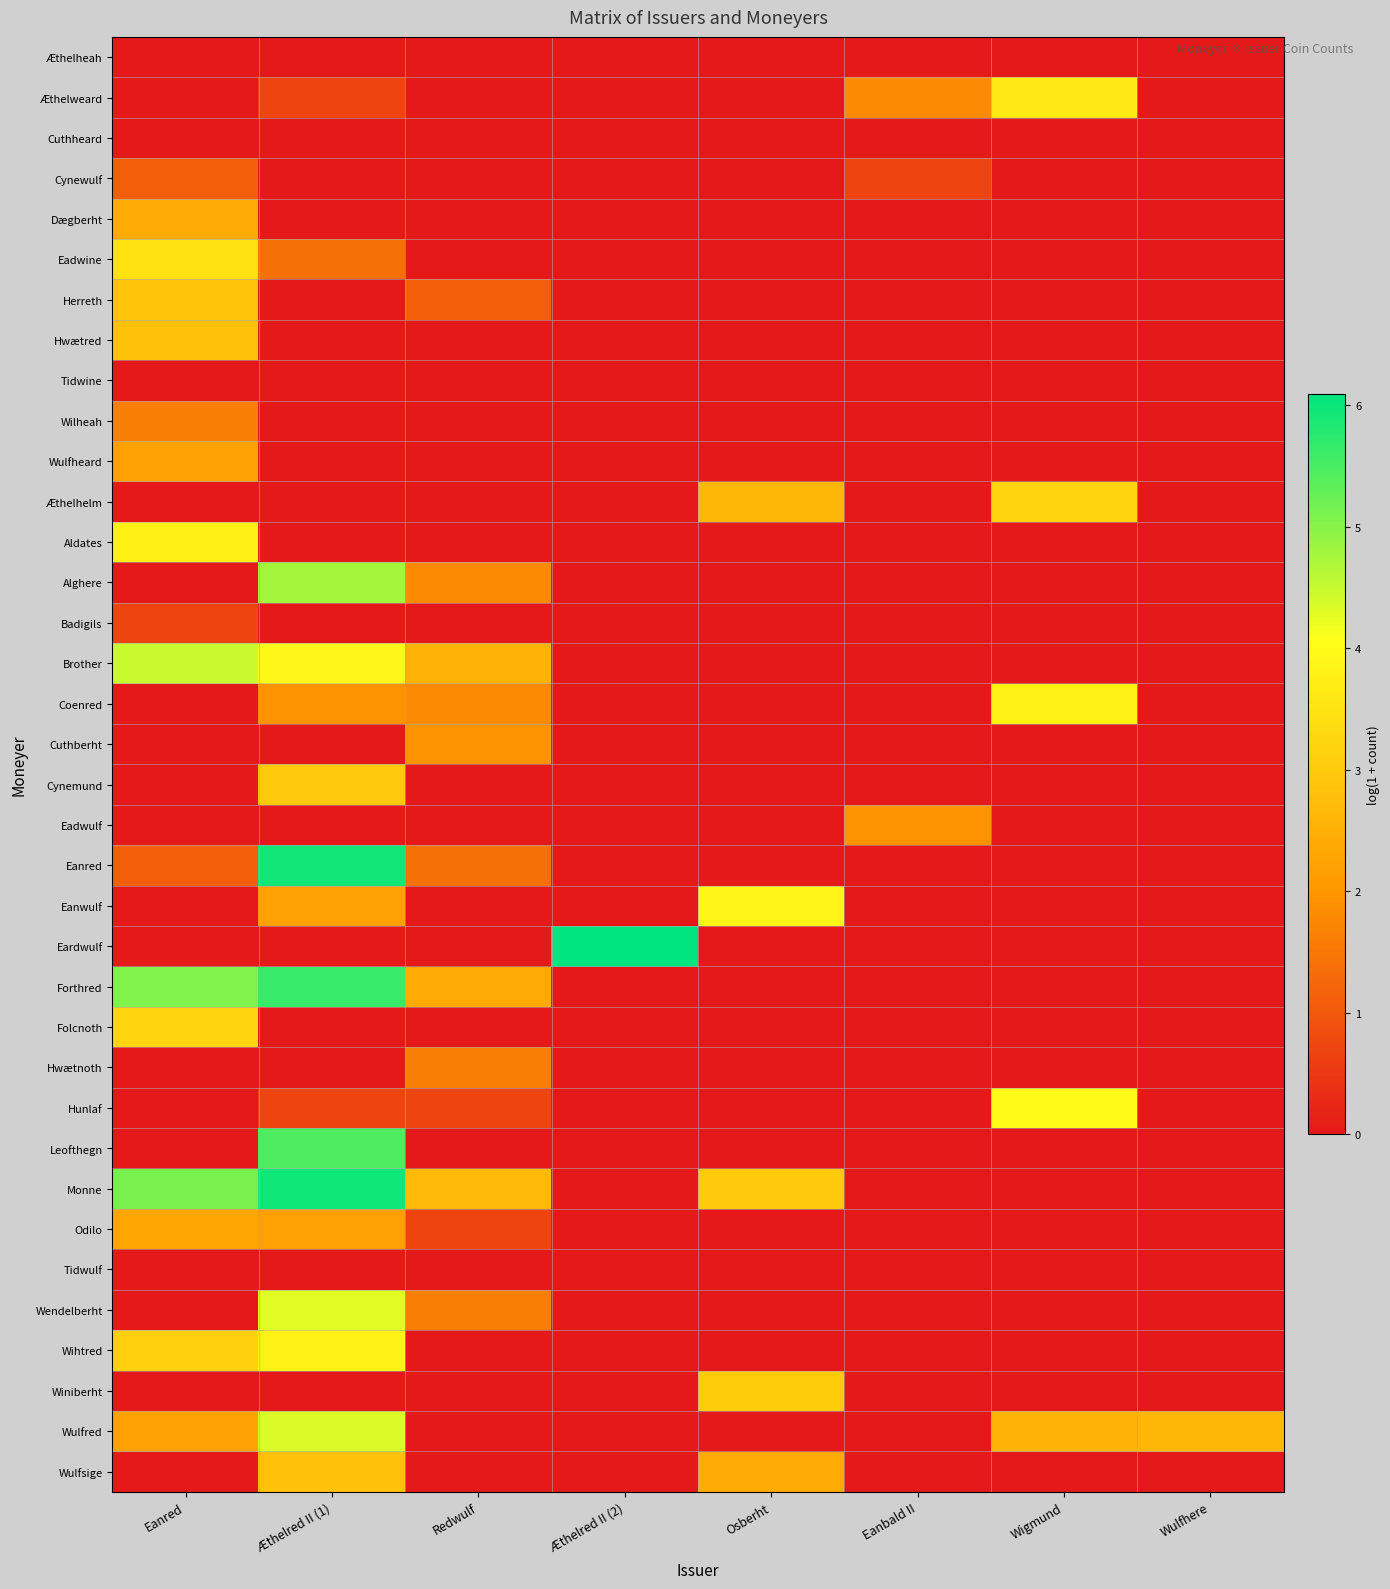

Reading left to right, list all the values displayed in this chart.

Æthelheah: Eanred=0.0	Æthelred II (1)=0.0	Redwulf=0.0	Æthelred II (2)=0.0	Osberht=0.0	Eanbald II=0.0	Wigmund=0.0	Wulfhere=0.0
Æthelweard: Eanred=0.0	Æthelred II (1)=0.7	Redwulf=0.0	Æthelred II (2)=0.0	Osberht=0.0	Eanbald II=1.8	Wigmund=3.6	Wulfhere=0.0
Cuthheard: Eanred=0.0	Æthelred II (1)=0.0	Redwulf=0.0	Æthelred II (2)=0.0	Osberht=0.0	Eanbald II=0.0	Wigmund=0.0	Wulfhere=0.0
Cynewulf: Eanred=1.1	Æthelred II (1)=0.0	Redwulf=0.0	Æthelred II (2)=0.0	Osberht=0.0	Eanbald II=0.7	Wigmund=0.0	Wulfhere=0.0
Dægberht: Eanred=2.4	Æthelred II (1)=0.0	Redwulf=0.0	Æthelred II (2)=0.0	Osberht=0.0	Eanbald II=0.0	Wigmund=0.0	Wulfhere=0.0
Eadwine: Eanred=3.5	Æthelred II (1)=1.4	Redwulf=0.0	Æthelred II (2)=0.0	Osberht=0.0	Eanbald II=0.0	Wigmund=0.0	Wulfhere=0.0
Herreth: Eanred=2.9	Æthelred II (1)=0.0	Redwulf=1.1	Æthelred II (2)=0.0	Osberht=0.0	Eanbald II=0.0	Wigmund=0.0	Wulfhere=0.0
Hwætred: Eanred=2.8	Æthelred II (1)=0.0	Redwulf=0.0	Æthelred II (2)=0.0	Osberht=0.0	Eanbald II=0.0	Wigmund=0.0	Wulfhere=0.0
Tidwine: Eanred=0.0	Æthelred II (1)=0.0	Redwulf=0.0	Æthelred II (2)=0.0	Osberht=0.0	Eanbald II=0.0	Wigmund=0.0	Wulfhere=0.0
Wilheah: Eanred=1.6	Æthelred II (1)=0.0	Redwulf=0.0	Æthelred II (2)=0.0	Osberht=0.0	Eanbald II=0.0	Wigmund=0.0	Wulfhere=0.0
Wulfheard: Eanred=2.2	Æthelred II (1)=0.0	Redwulf=0.0	Æthelred II (2)=0.0	Osberht=0.0	Eanbald II=0.0	Wigmund=0.0	Wulfhere=0.0
Æthelhelm: Eanred=0.0	Æthelred II (1)=0.0	Redwulf=0.0	Æthelred II (2)=0.0	Osberht=2.6	Eanbald II=0.0	Wigmund=3.2	Wulfhere=0.0
Aldates: Eanred=3.8	Æthelred II (1)=0.0	Redwulf=0.0	Æthelred II (2)=0.0	Osberht=0.0	Eanbald II=0.0	Wigmund=0.0	Wulfhere=0.0
Alghere: Eanred=0.0	Æthelred II (1)=4.8	Redwulf=1.8	Æthelred II (2)=0.0	Osberht=0.0	Eanbald II=0.0	Wigmund=0.0	Wulfhere=0.0
Badigils: Eanred=0.7	Æthelred II (1)=0.0	Redwulf=0.0	Æthelred II (2)=0.0	Osberht=0.0	Eanbald II=0.0	Wigmund=0.0	Wulfhere=0.0
Brother: Eanred=4.5	Æthelred II (1)=3.9	Redwulf=2.6	Æthelred II (2)=0.0	Osberht=0.0	Eanbald II=0.0	Wigmund=0.0	Wulfhere=0.0
Coenred: Eanred=0.0	Æthelred II (1)=1.9	Redwulf=1.8	Æthelred II (2)=0.0	Osberht=0.0	Eanbald II=0.0	Wigmund=3.8	Wulfhere=0.0
Cuthberht: Eanred=0.0	Æthelred II (1)=0.0	Redwulf=1.9	Æthelred II (2)=0.0	Osberht=0.0	Eanbald II=0.0	Wigmund=0.0	Wulfhere=0.0
Cynemund: Eanred=0.0	Æthelred II (1)=3.0	Redwulf=0.0	Æthelred II (2)=0.0	Osberht=0.0	Eanbald II=0.0	Wigmund=0.0	Wulfhere=0.0
Eadwulf: Eanred=0.0	Æthelred II (1)=0.0	Redwulf=0.0	Æthelred II (2)=0.0	Osberht=0.0	Eanbald II=1.9	Wigmund=0.0	Wulfhere=0.0
Eanred: Eanred=1.1	Æthelred II (1)=5.9	Redwulf=1.4	Æthelred II (2)=0.0	Osberht=0.0	Eanbald II=0.0	Wigmund=0.0	Wulfhere=0.0
Eanwulf: Eanred=0.0	Æthelred II (1)=2.2	Redwulf=0.0	Æthelred II (2)=0.0	Osberht=3.9	Eanbald II=0.0	Wigmund=0.0	Wulfhere=0.0
Eardwulf: Eanred=0.0	Æthelred II (1)=0.0	Redwulf=0.0	Æthelred II (2)=6.1	Osberht=0.0	Eanbald II=0.0	Wigmund=0.0	Wulfhere=0.0
Forthred: Eanred=5.1	Æthelred II (1)=5.6	Redwulf=2.4	Æthelred II (2)=0.0	Osberht=0.0	Eanbald II=0.0	Wigmund=0.0	Wulfhere=0.0
Folcnoth: Eanred=3.2	Æthelred II (1)=0.0	Redwulf=0.0	Æthelred II (2)=0.0	Osberht=0.0	Eanbald II=0.0	Wigmund=0.0	Wulfhere=0.0
Hwætnoth: Eanred=0.0	Æthelred II (1)=0.0	Redwulf=1.6	Æthelred II (2)=0.0	Osberht=0.0	Eanbald II=0.0	Wigmund=0.0	Wulfhere=0.0
Hunlaf: Eanred=0.0	Æthelred II (1)=0.7	Redwulf=0.7	Æthelred II (2)=0.0	Osberht=0.0	Eanbald II=0.0	Wigmund=4.0	Wulfhere=0.0
Leofthegn: Eanred=0.0	Æthelred II (1)=5.5	Redwulf=0.0	Æthelred II (2)=0.0	Osberht=0.0	Eanbald II=0.0	Wigmund=0.0	Wulfhere=0.0
Monne: Eanred=5.1	Æthelred II (1)=6.0	Redwulf=2.7	Æthelred II (2)=0.0	Osberht=3.0	Eanbald II=0.0	Wigmund=0.0	Wulfhere=0.0
Odilo: Eanred=2.3	Æthelred II (1)=2.2	Redwulf=0.7	Æthelred II (2)=0.0	Osberht=0.0	Eanbald II=0.0	Wigmund=0.0	Wulfhere=0.0
Tidwulf: Eanred=0.0	Æthelred II (1)=0.0	Redwulf=0.0	Æthelred II (2)=0.0	Osberht=0.0	Eanbald II=0.0	Wigmund=0.0	Wulfhere=0.0
Wendelberht: Eanred=0.0	Æthelred II (1)=4.3	Redwulf=1.6	Æthelred II (2)=0.0	Osberht=0.0	Eanbald II=0.0	Wigmund=0.0	Wulfhere=0.0
Wihtred: Eanred=3.1	Æthelred II (1)=3.8	Redwulf=0.0	Æthelred II (2)=0.0	Osberht=0.0	Eanbald II=0.0	Wigmund=0.0	Wulfhere=0.0
Winiberht: Eanred=0.0	Æthelred II (1)=0.0	Redwulf=0.0	Æthelred II (2)=0.0	Osberht=3.0	Eanbald II=0.0	Wigmund=0.0	Wulfhere=0.0
Wulfred: Eanred=2.2	Æthelred II (1)=4.3	Redwulf=0.0	Æthelred II (2)=0.0	Osberht=0.0	Eanbald II=0.0	Wigmund=2.6	Wulfhere=2.6
Wulfsige: Eanred=0.0	Æthelred II (1)=2.8	Redwulf=0.0	Æthelred II (2)=0.0	Osberht=2.4	Eanbald II=0.0	Wigmund=0.0	Wulfhere=0.0